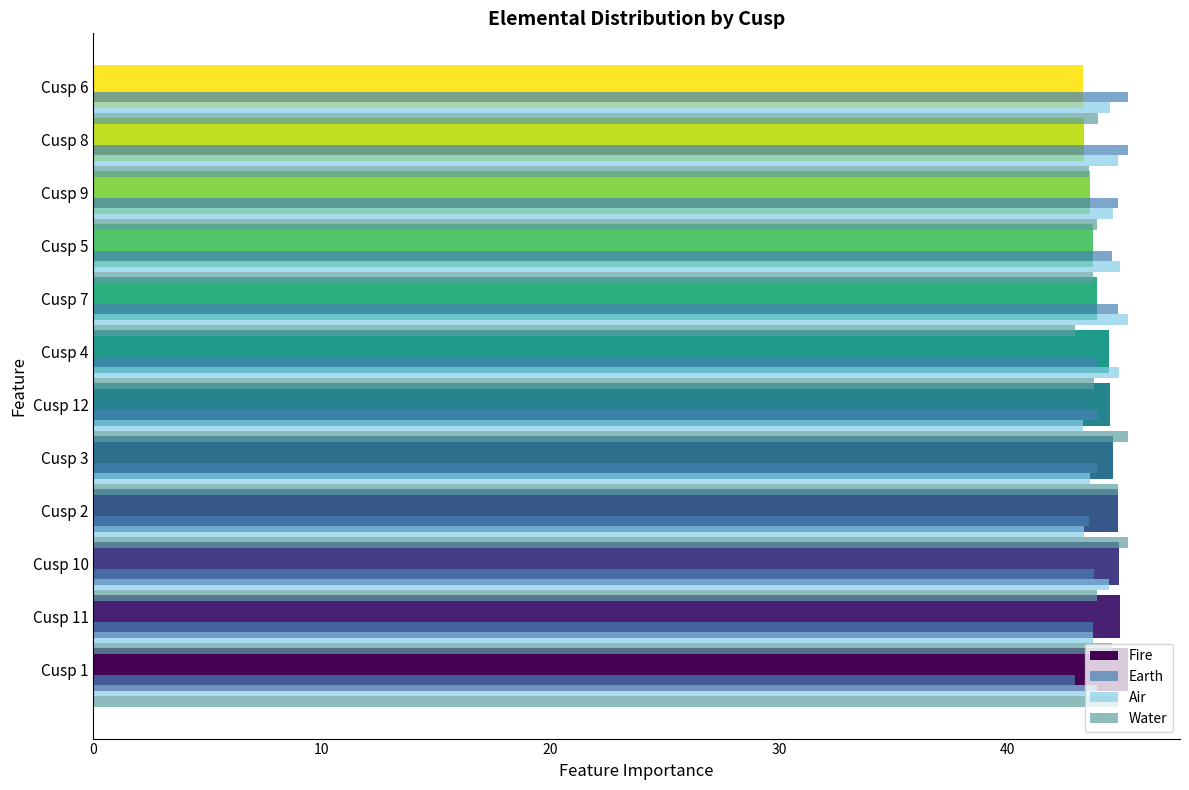

Is the value of Fire at 20 greater than the value of Water at 20?

Yes